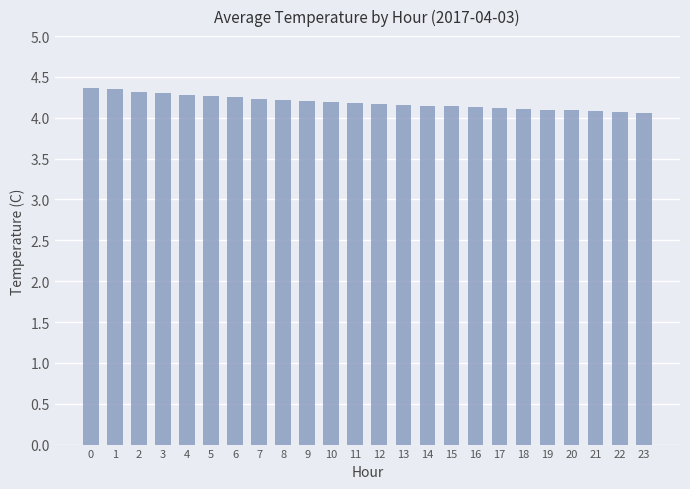

Are the bars horizontal?

No